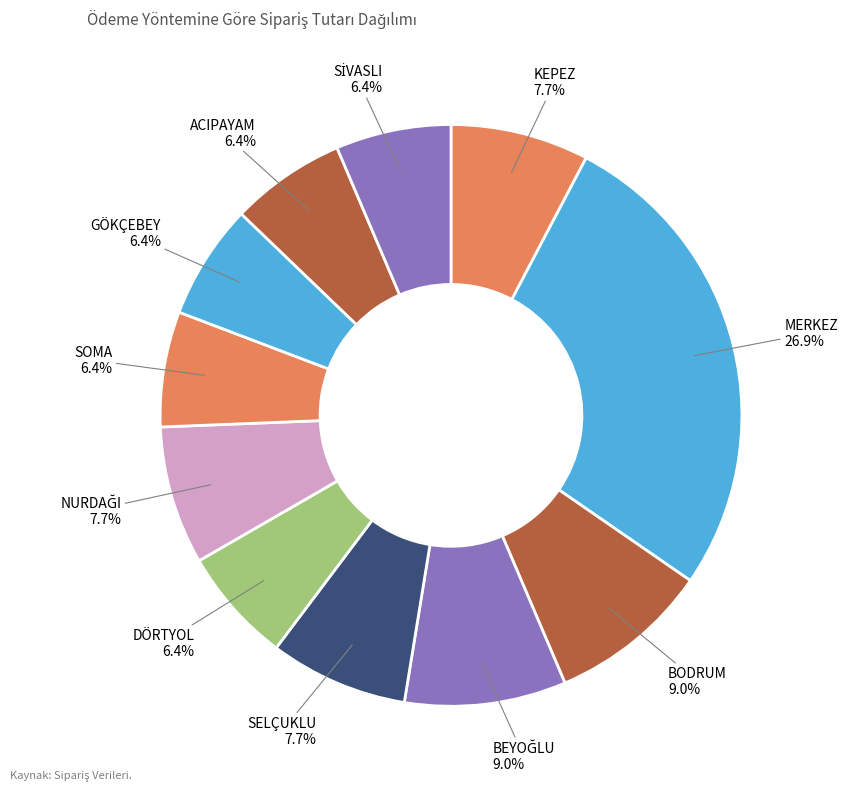

What is the largest slice in the pie chart?

MERKEZ